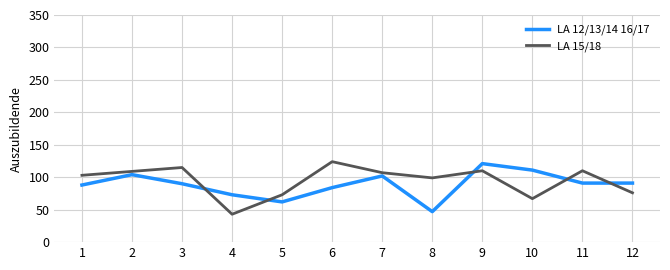

At which label does LA 12/13/14 16/17 reach its minimum?

8